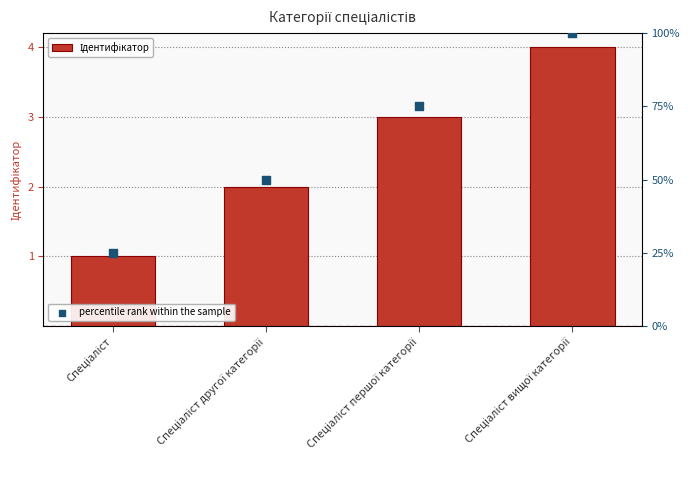

Is the value of Ідентифікатор at Спеціаліст greater than the value of percentile rank within the sample at Спеціаліст другої категорії?

No